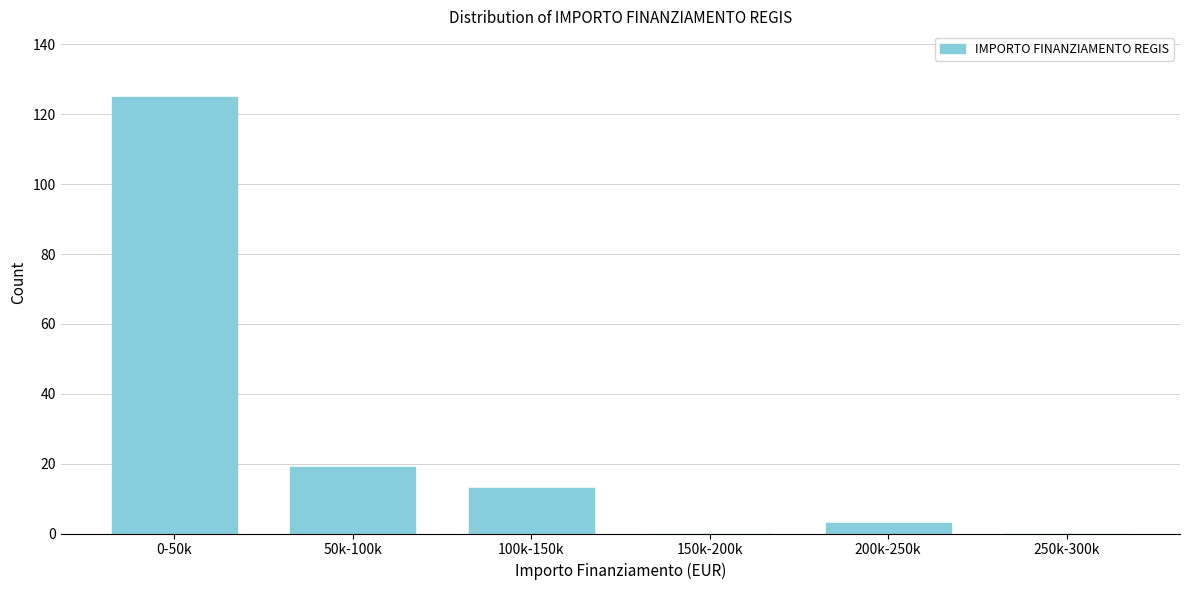

Reading left to right, list all the values displayed in this chart.

0-50k=125	50k-100k=19	100k-150k=13	150k-200k=0	200k-250k=3	250k-300k=0